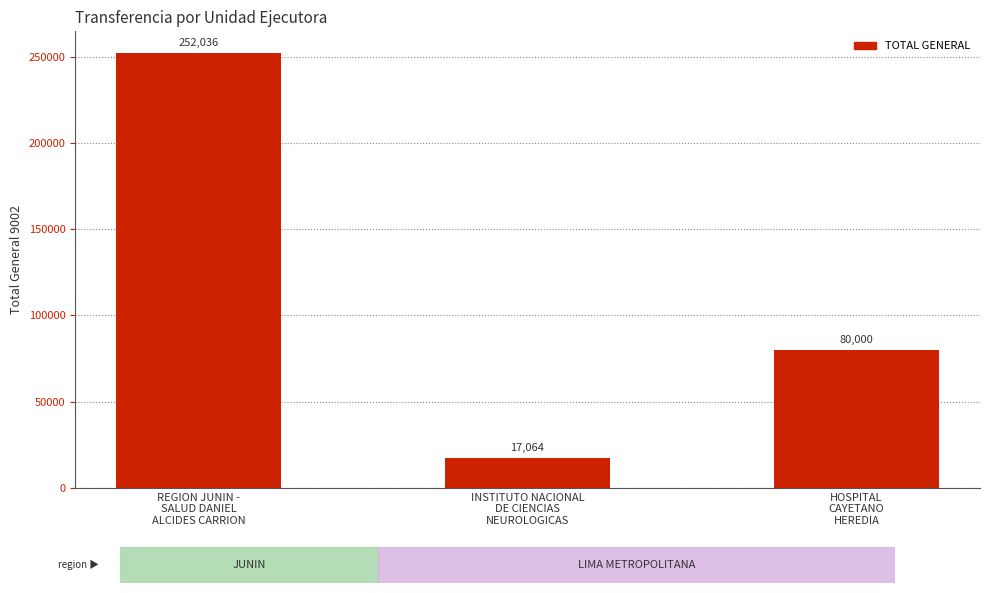

Approximately how many times larger is the value at REGION JUNIN -
SALUD DANIEL
ALCIDES CARRION compared to HOSPITAL
CAYETANO
HEREDIA?

3.2